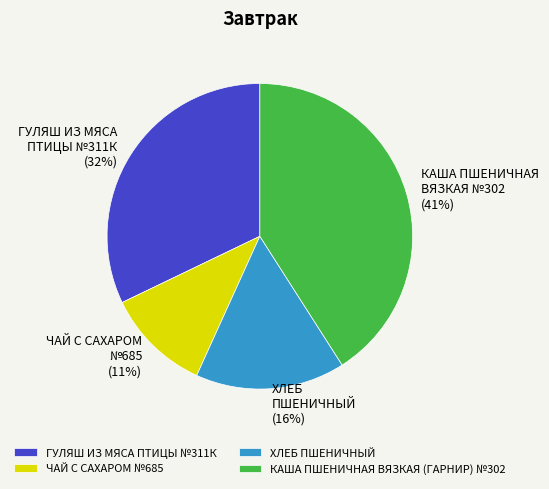

Do КАША ПШЕНИЧНАЯ ВЯЗКАЯ №302 (41%) and ХЛЕБ ПШЕНИЧНЫЙ (16%) together represent more than half of the pie?

Yes